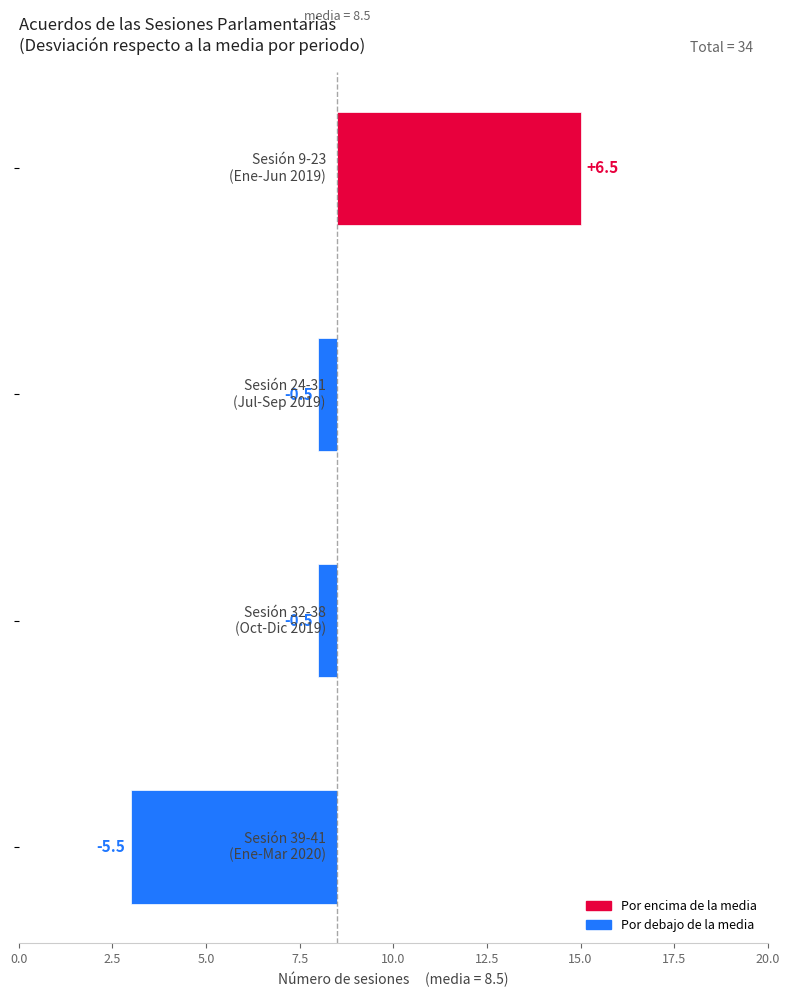

What is the smallest value displayed?

-5.5